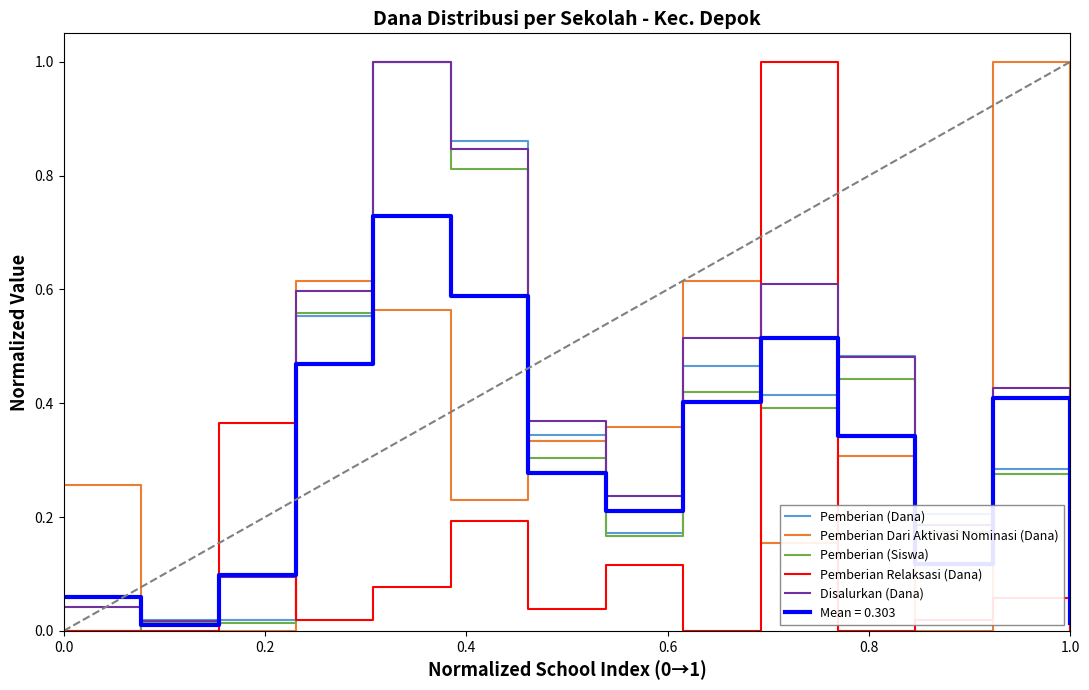

Which series has the largest total across all categories?

Disalurkan (Dana)